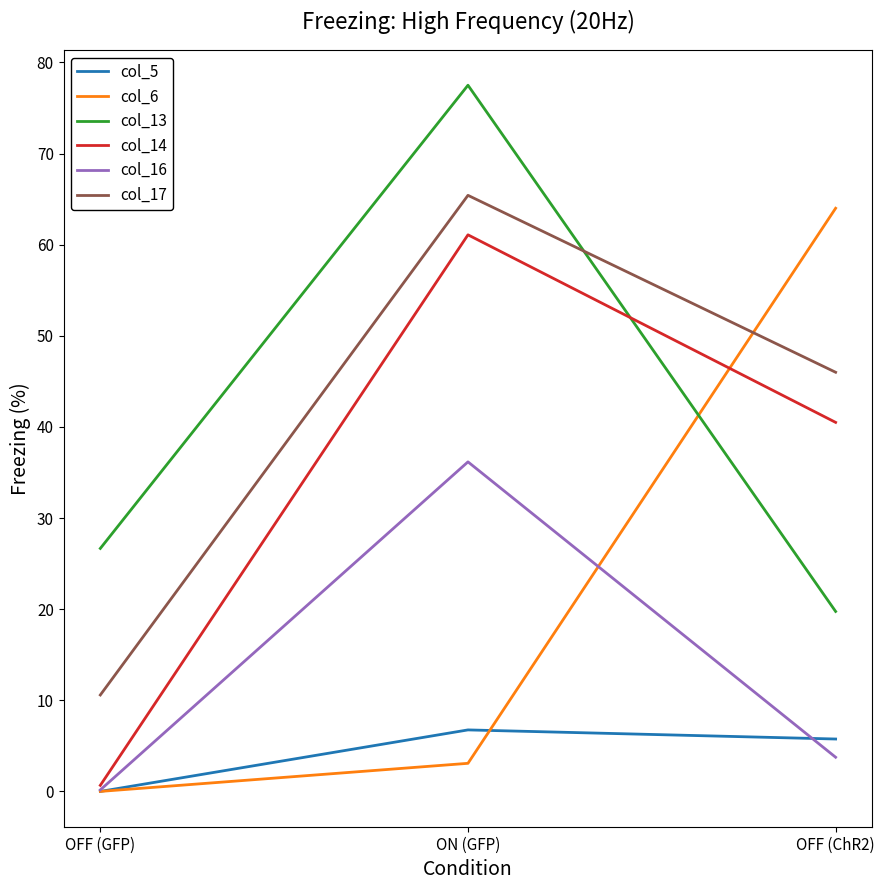

Is the value of col_16 at ON (GFP) greater than the value of col_17 at ON (GFP)?

No